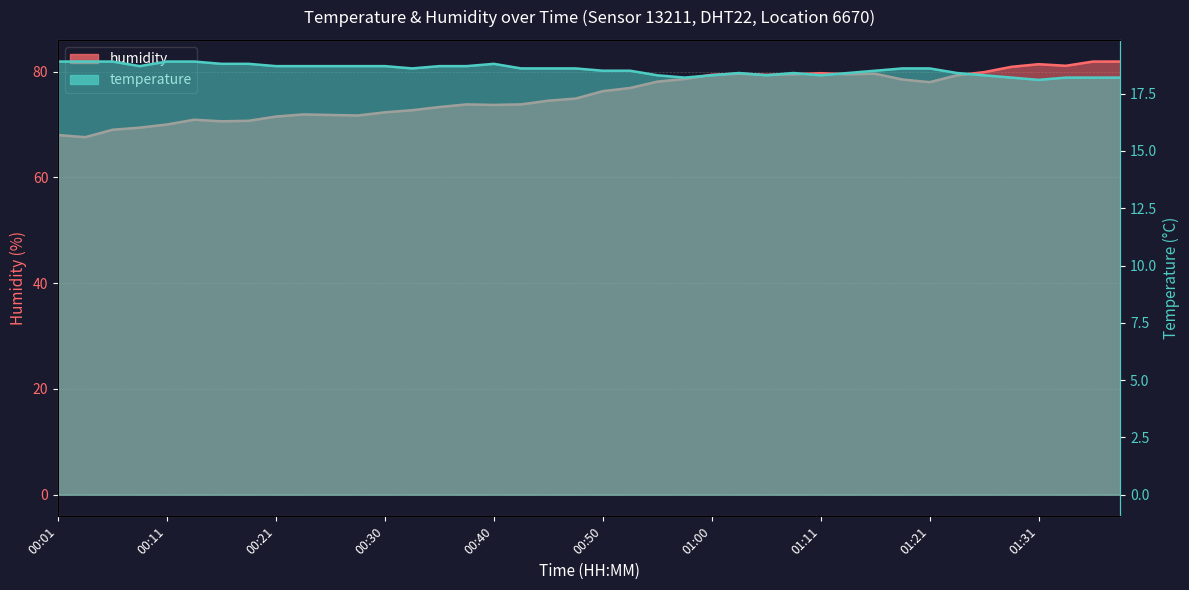

Reading left to right, extract all data points from this chart.

temperature: 00:01=18.9	00:03=18.9	00:06=18.9	00:08=18.7	00:11=18.9	00:13=18.9	00:16=18.8	00:18=18.8	00:21=18.7	00:23=18.7	00:25=18.7	00:28=18.7	00:30=18.7	00:33=18.6	00:35=18.7	00:38=18.7	00:40=18.8	00:43=18.6	00:45=18.6	00:48=18.6	00:50=18.5	00:53=18.5	00:55=18.3	00:58=18.2	01:00=18.3	01:03=18.4	01:05=18.3	01:08=18.4	01:11=18.3	01:13=18.4	01:16=18.5	01:18=18.6	01:21=18.6	01:23=18.4	01:26=18.3	01:28=18.2	01:31=18.1	01:33=18.2	01:36=18.2	01:38=18.2
humidity: 00:01=68.0	00:03=67.6	00:06=69.0	00:08=69.4	00:11=70.0	00:13=70.9	00:16=70.6	00:18=70.7	00:21=71.5	00:23=71.9	00:25=71.8	00:28=71.7	00:30=72.3	00:33=72.7	00:35=73.3	00:38=73.8	00:40=73.7	00:43=73.8	00:45=74.5	00:48=74.9	00:50=76.3	00:53=76.9	00:55=78.1	00:58=78.6	01:00=79.4	01:03=79.6	01:05=79.4	01:08=79.5	01:11=79.7	01:13=79.5	01:16=79.6	01:18=78.5	01:21=78.0	01:23=79.3	01:26=79.9	01:28=80.9	01:31=81.4	01:33=81.1	01:36=81.9	01:38=81.9